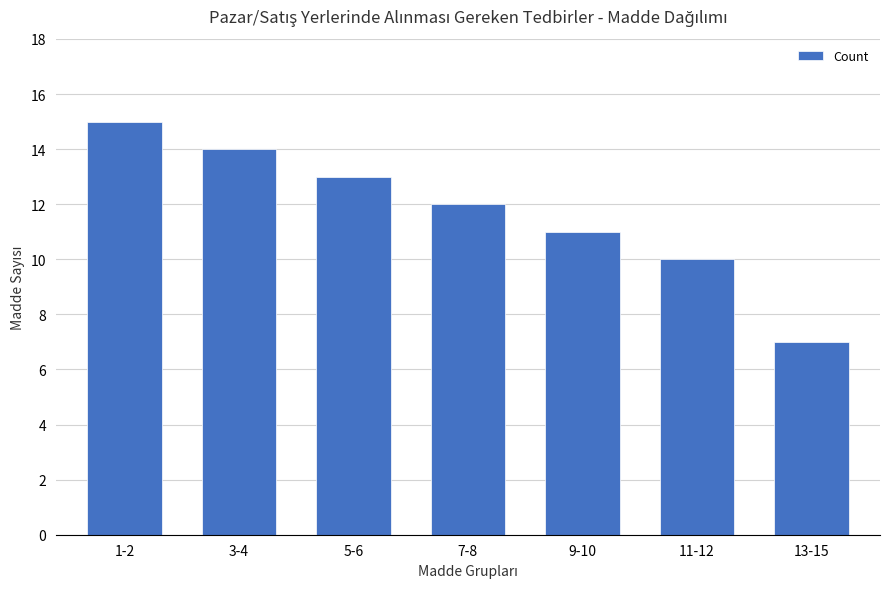

How many bars are there in total?

7